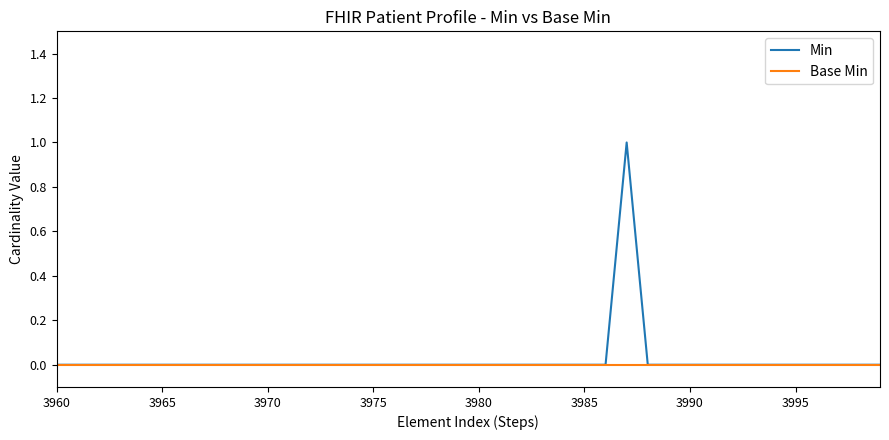

Rank the series by their maximum value, from highest to lowest.

Min, Base Min